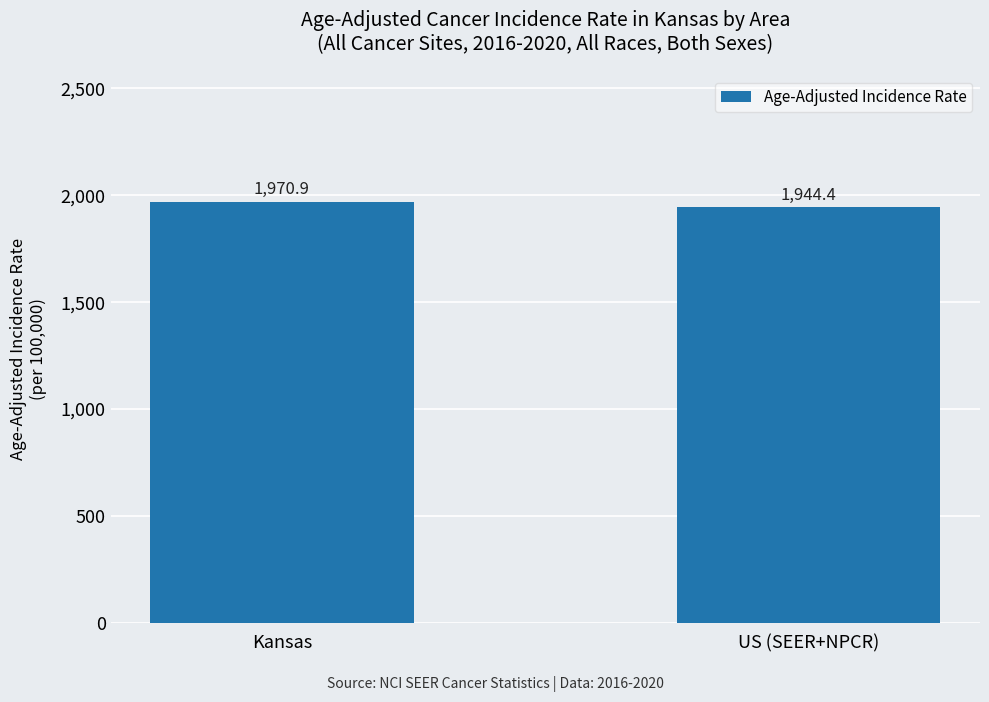

Reading right to left, what are all the values shown in this chart?

US (SEER+NPCR)=1944.4	Kansas=1970.9